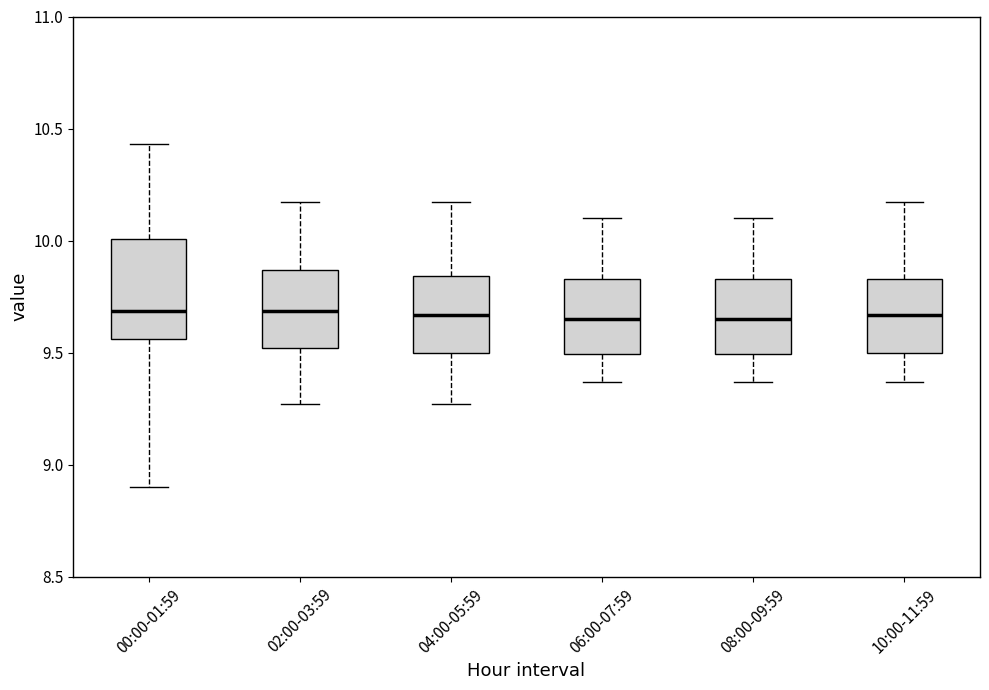

Which box is the tallest, from its lower edge to its upper edge?

00:00-01:59